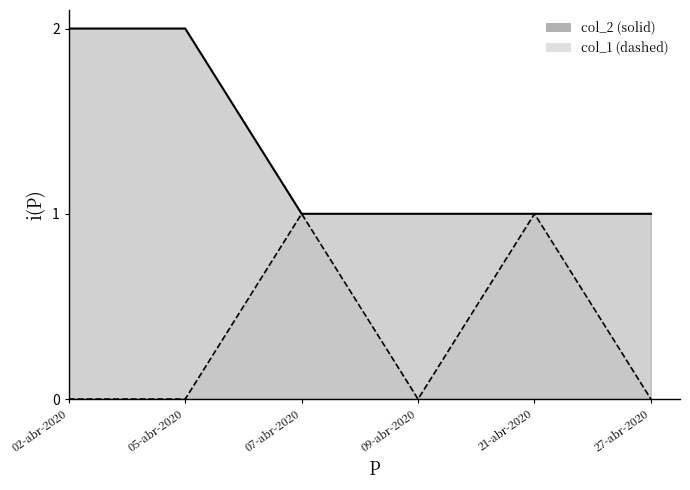

What are all the series names shown in the legend?

col_2, col_1